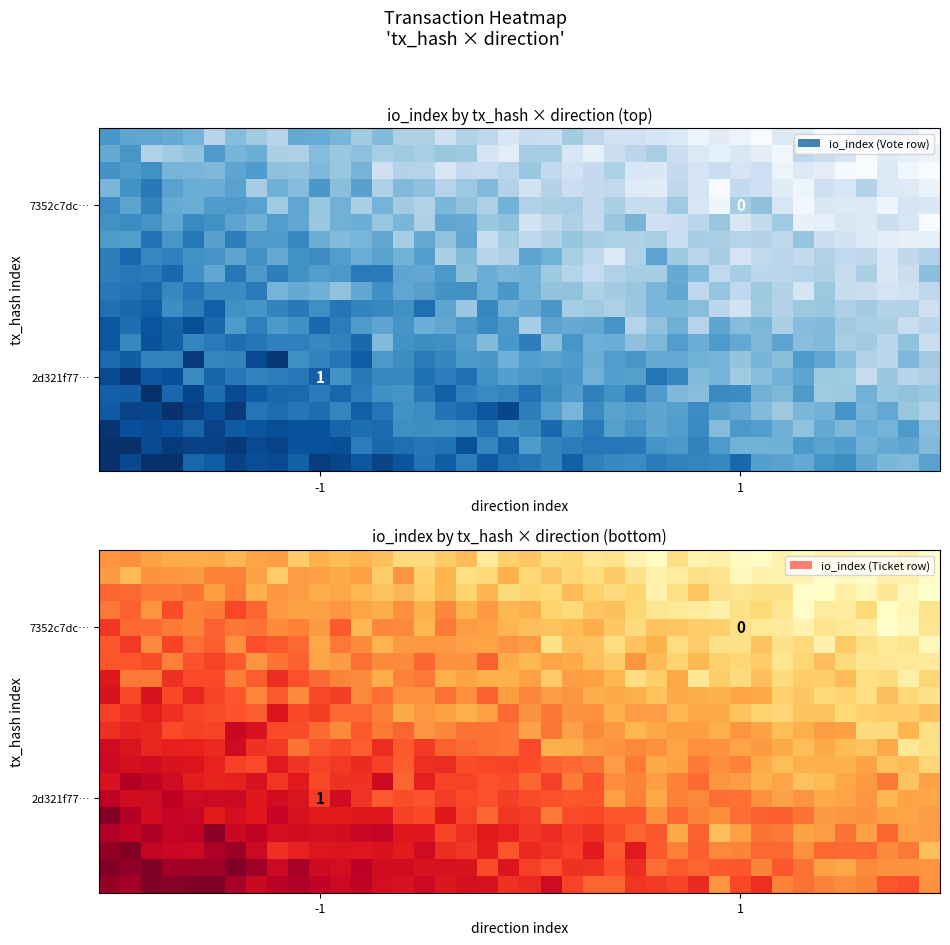

Between 8 and 28, which is larger?

8